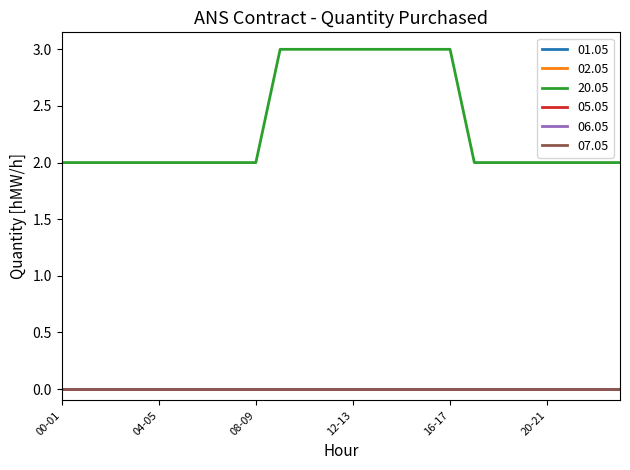

At which label is 01.05 closest to 0?

00-01